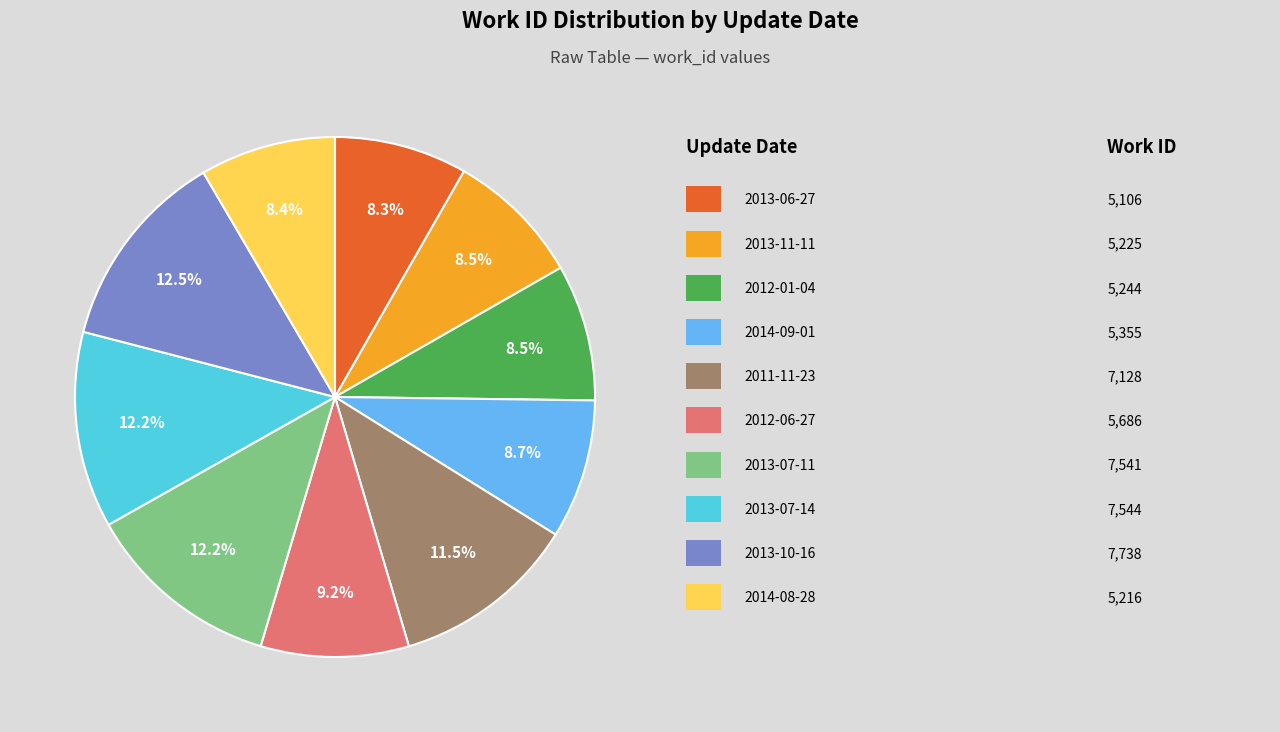

Is there a majority slice in this chart?

No